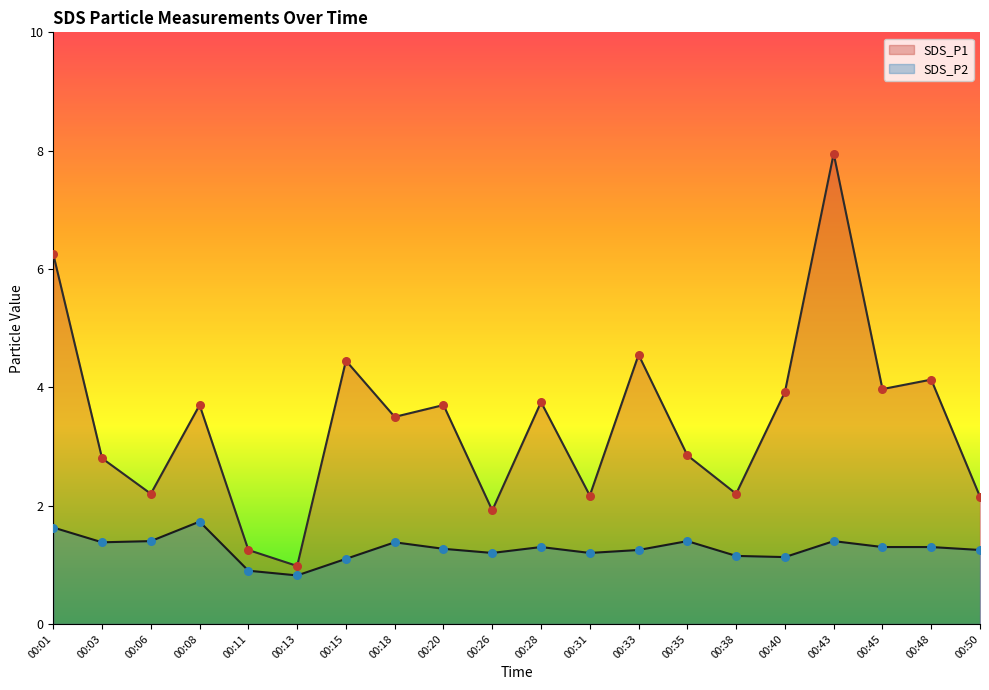

Which series reaches the maximum Y coordinate?

SDS_P1